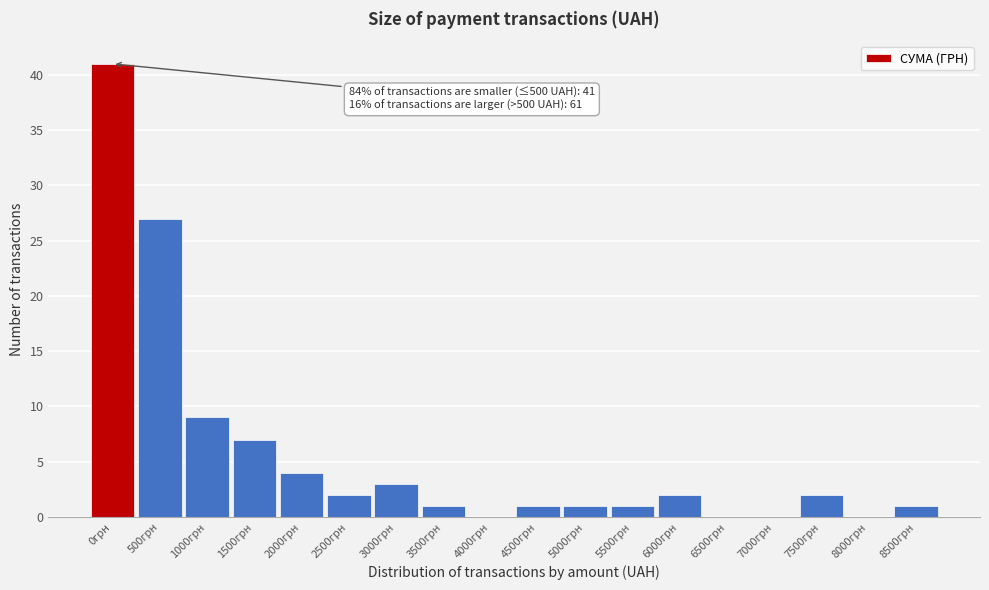

Reading left to right, extract all data points from this chart.

0грн=41	500грн=27	1000грн=9	1500грн=7	2000грн=4	2500грн=2	3000грн=3	3500грн=1	4000грн=0	4500грн=1	5000грн=1	5500грн=1	6000грн=2	6500грн=0	7000грн=0	7500грн=2	8000грн=0	8500грн=1